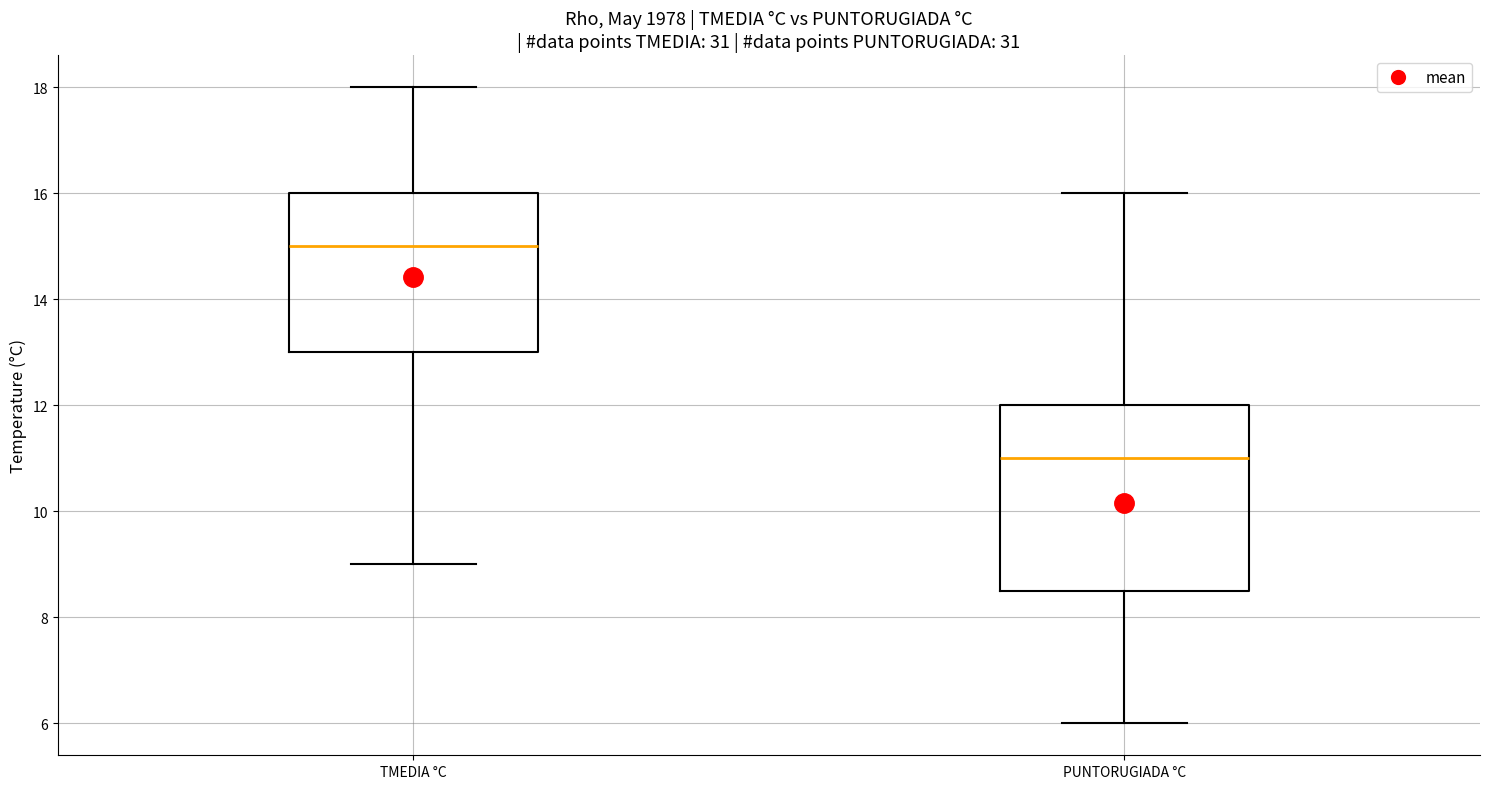

Where is the upper edge of the box for PUNTORUGIADA °C on the y-axis? The values are not printed on the chart, so give them approximately, as read against the axis.

12.0